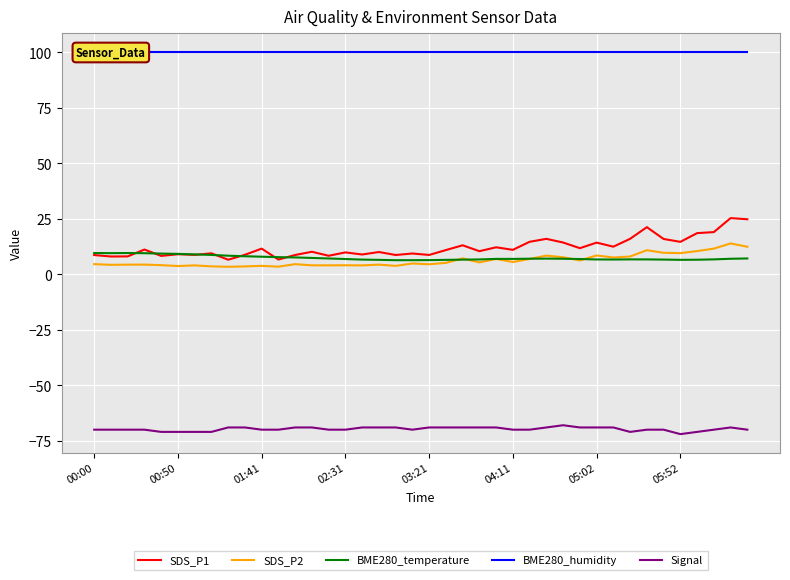

True or false: BME280_temperature and Signal cross at least once.

False